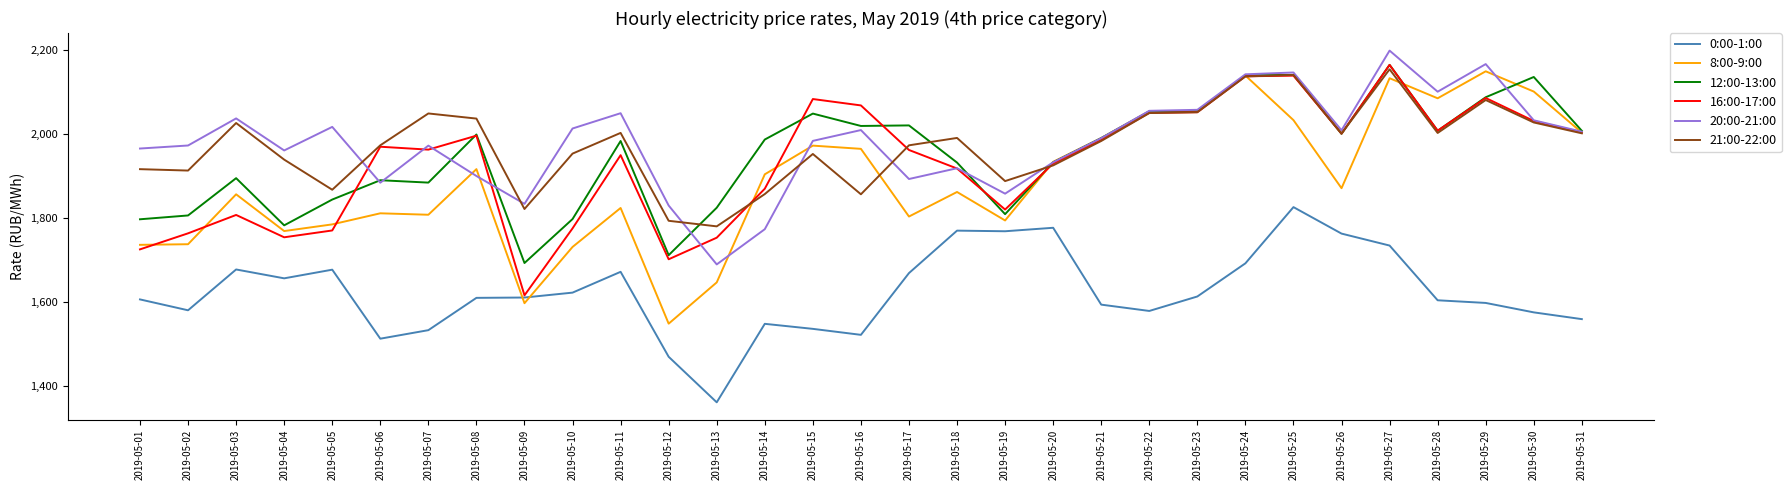

What is the total value across all series at 2019-05-07?

11208.8